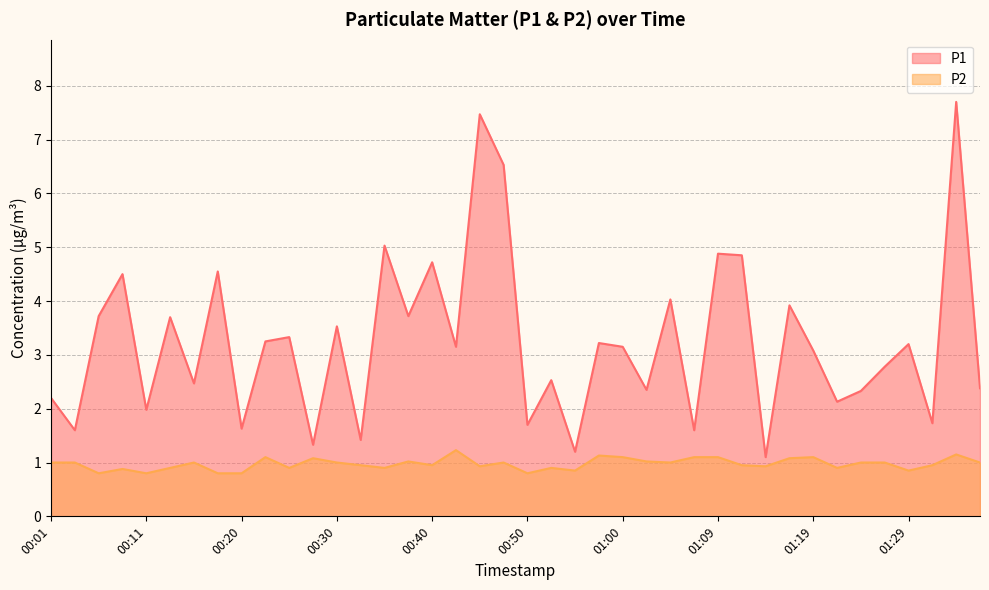

True or false: P2 and P1 intersect in this chart.

False